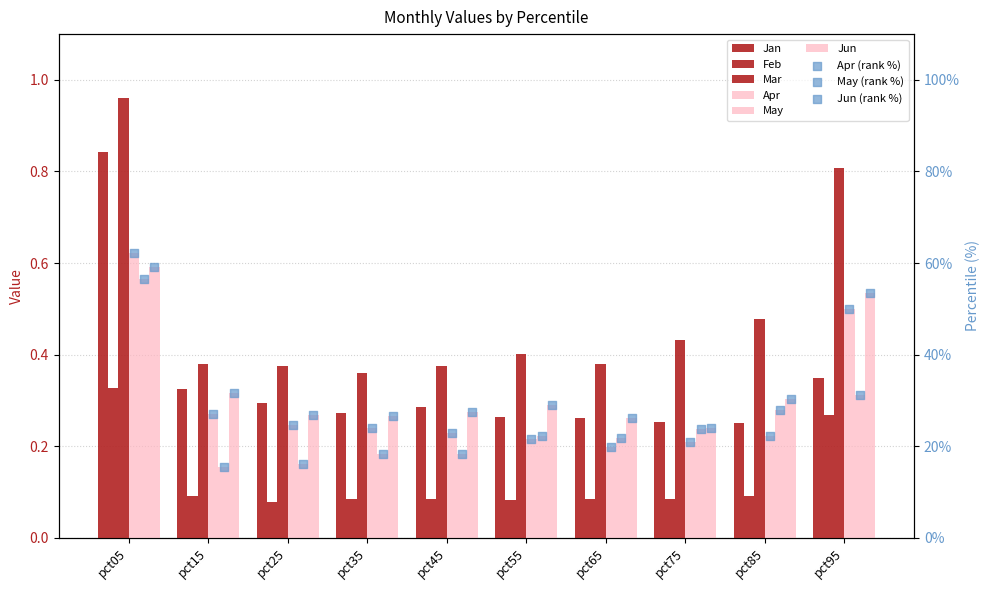

At which category is the sum across all series the highest?

pct05